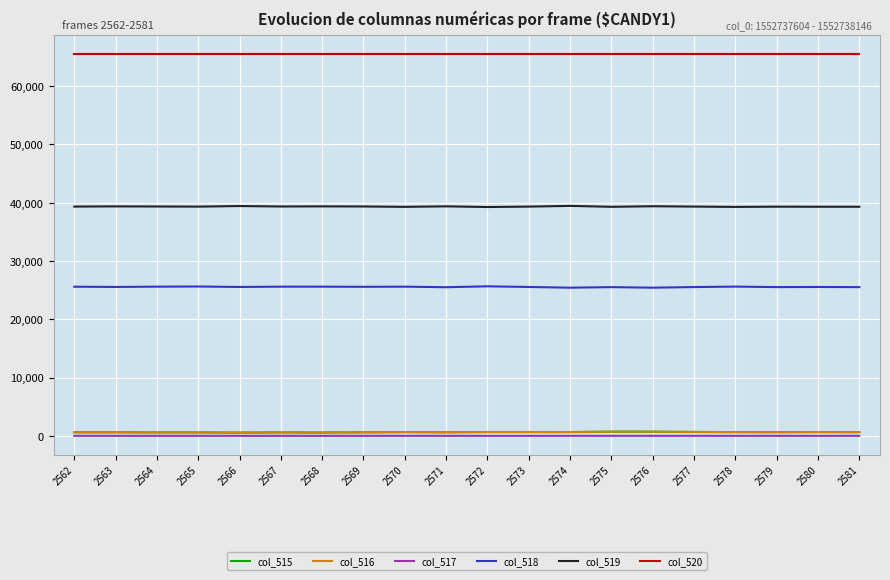

Which series has the largest total across all categories?

col_520